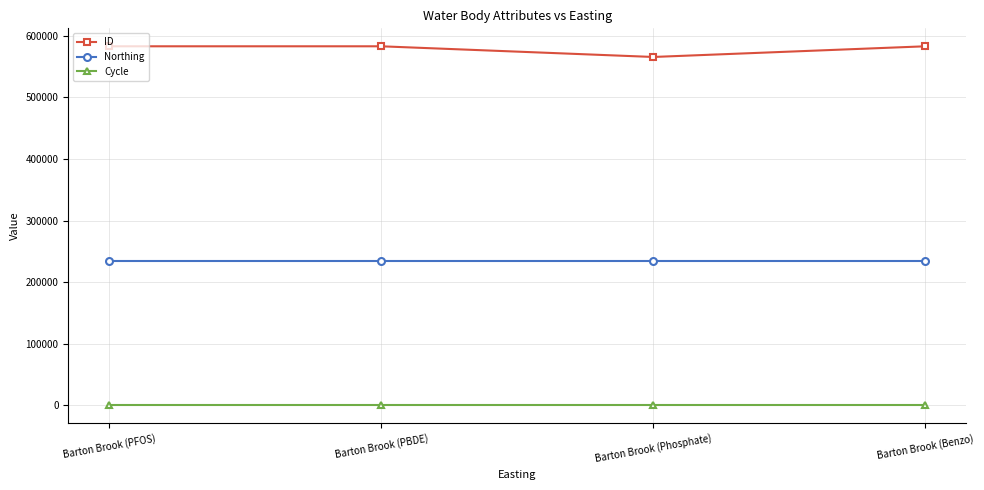

What is the difference between the highest and lowest values at Barton Brook (PBDE)?

582801